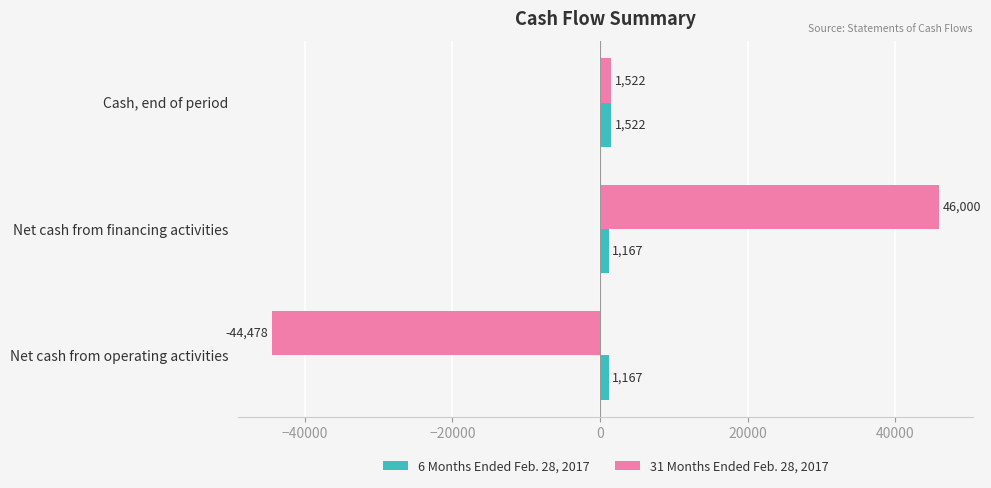

Count the number of categories in the chart.

3